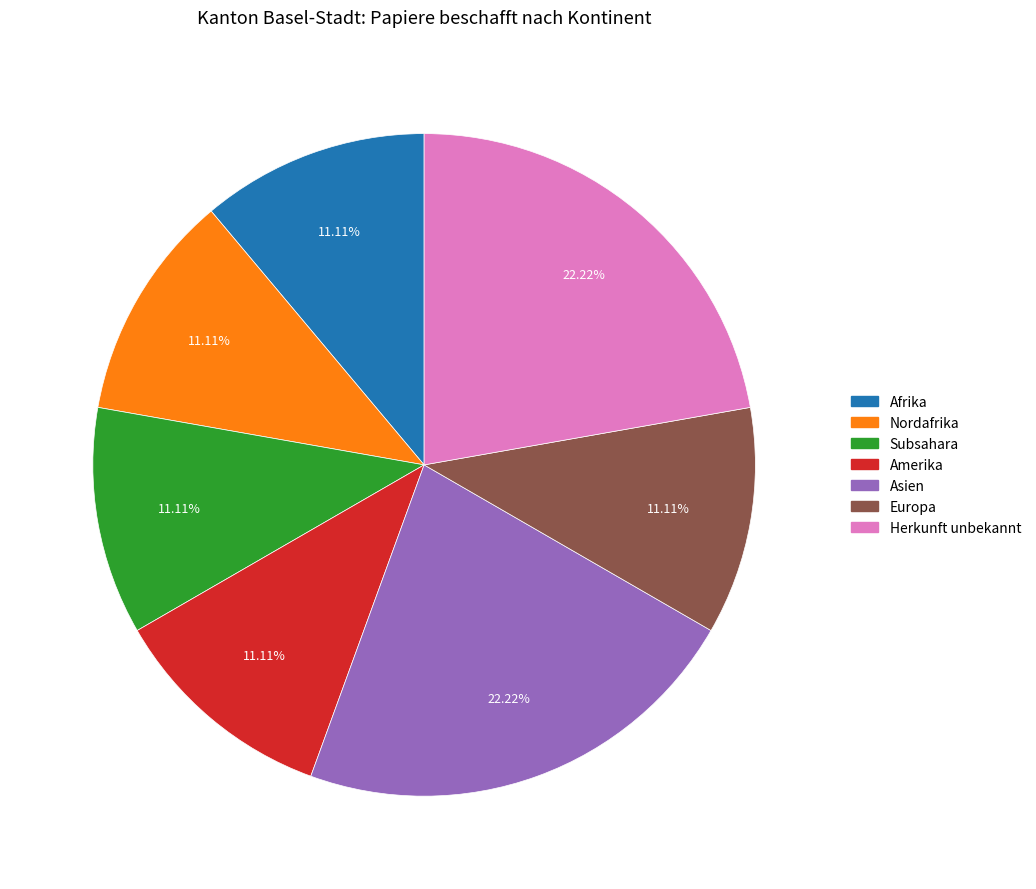

How many segments does this pie chart have?

7